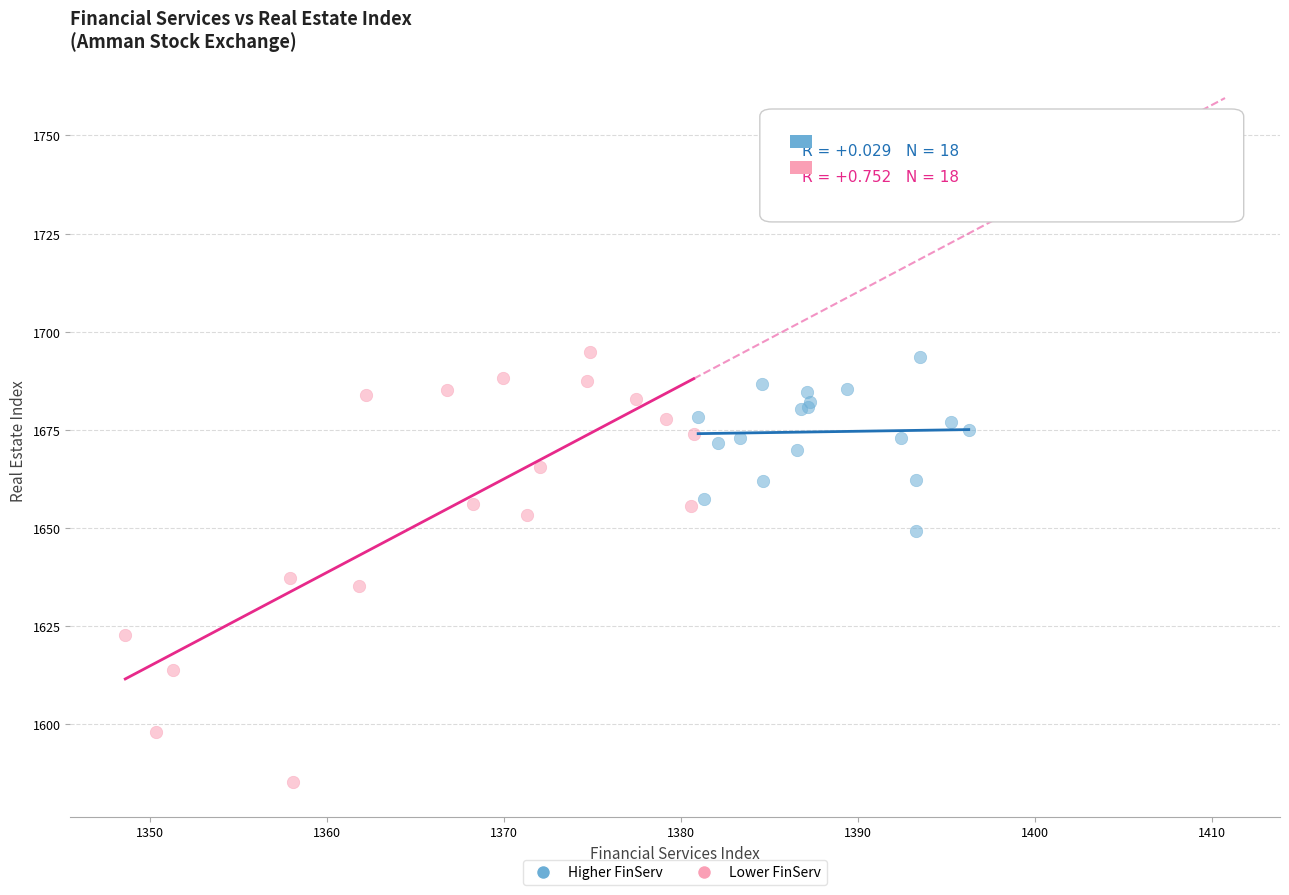

What are all the series names shown in the legend?

Higher FinServ, Lower FinServ